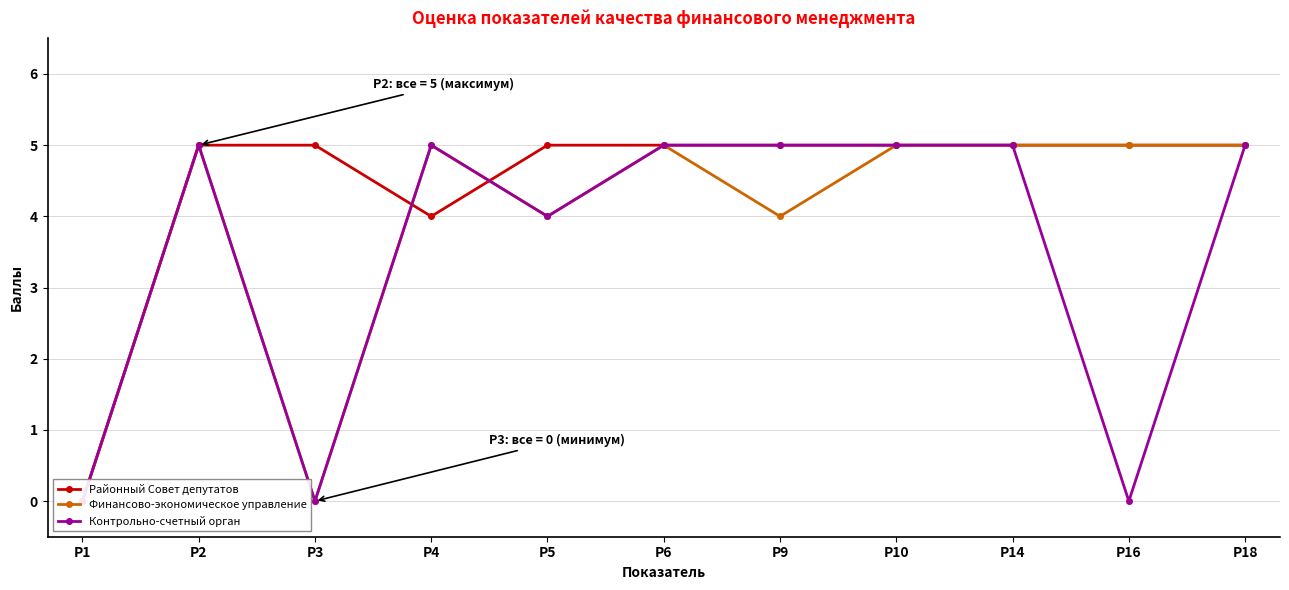

Reading left to right, extract all data points from this chart.

Районный Совет депутатов: Р1=0	Р2=5	Р3=5	Р4=4	Р5=5	Р6=5	Р9=5	Р10=5	Р14=5	Р16=5	Р18=5
Финансово-экономическое управление: Р1=0	Р2=5	Р3=0	Р4=5	Р5=4	Р6=5	Р9=4	Р10=5	Р14=5	Р16=5	Р18=5
Контрольно-счетный орган: Р1=0	Р2=5	Р3=0	Р4=5	Р5=4	Р6=5	Р9=5	Р10=5	Р14=5	Р16=0	Р18=5